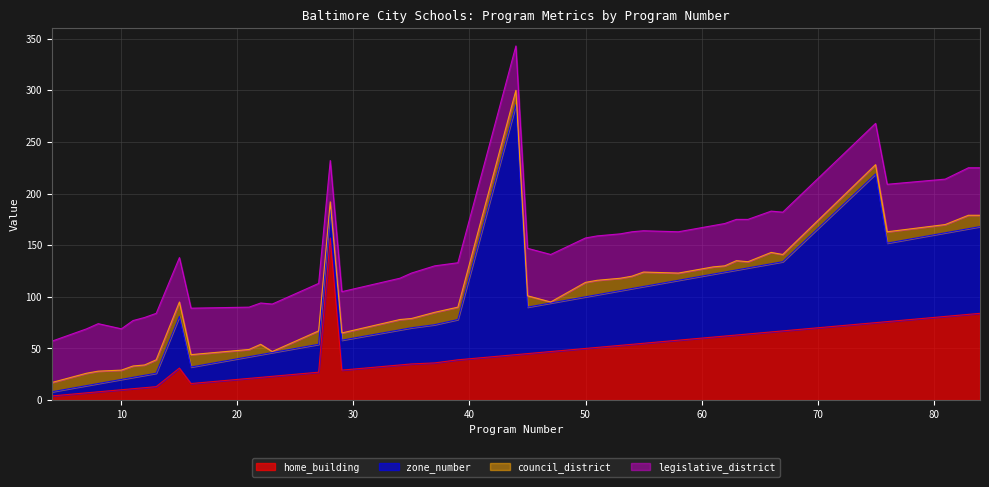

What is the average value of the home_building series?

46